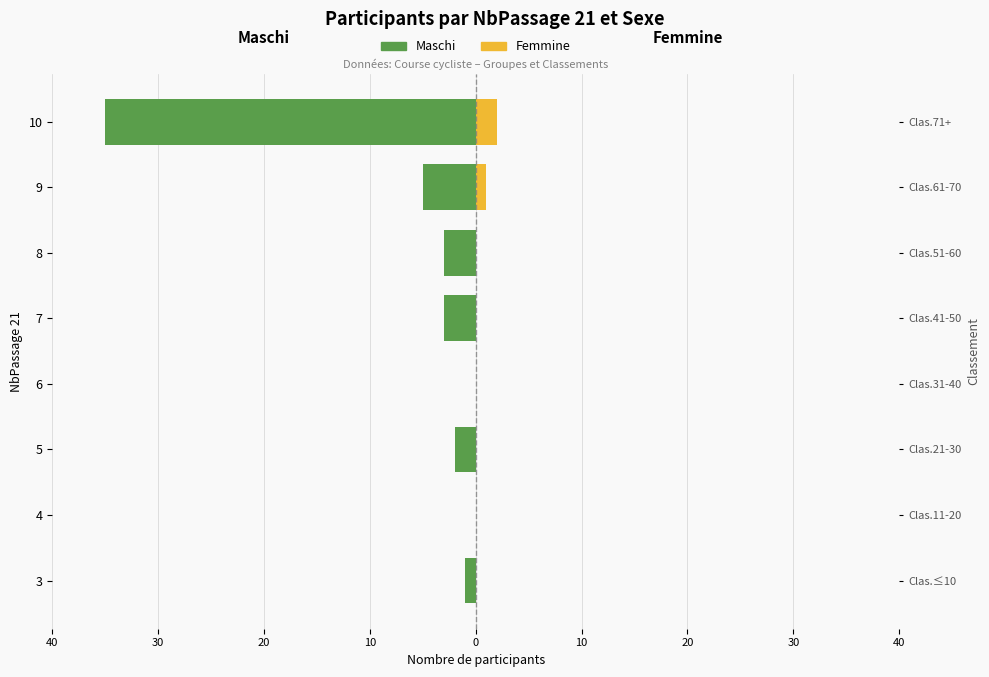

What is the sum of all Femmine values?

3